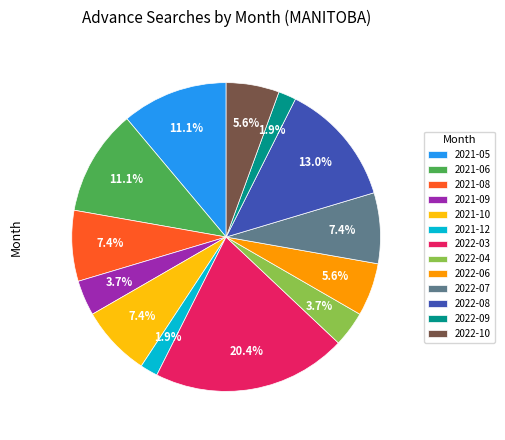

Is it true that 2022-10 is 6% of the pie?

True